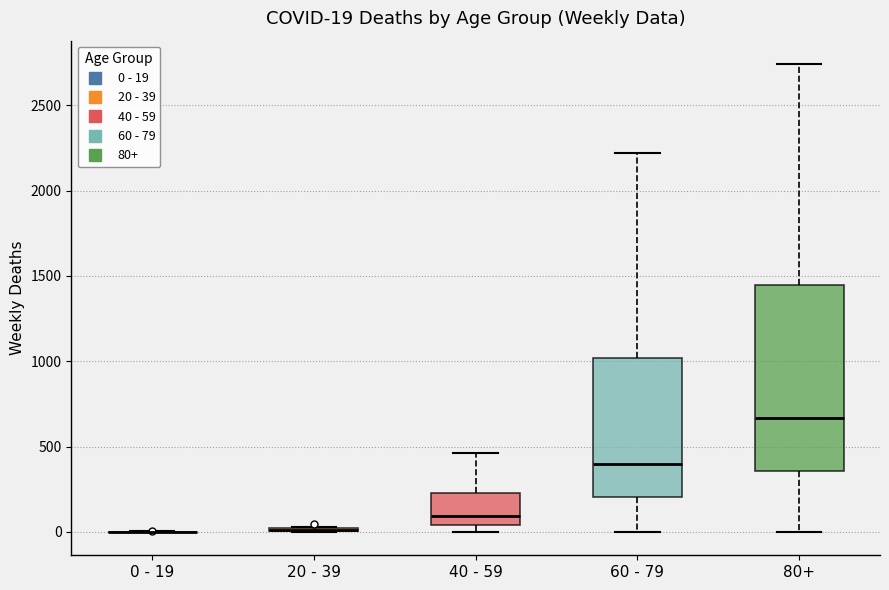

Which box is the tallest, from its lower edge to its upper edge?

80+